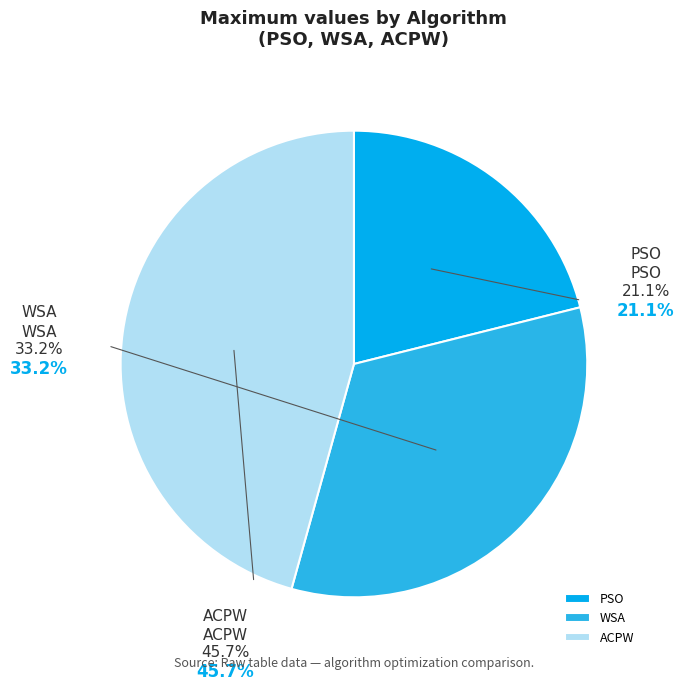

Do WSA and ACPW together represent more than half of the pie?

Yes